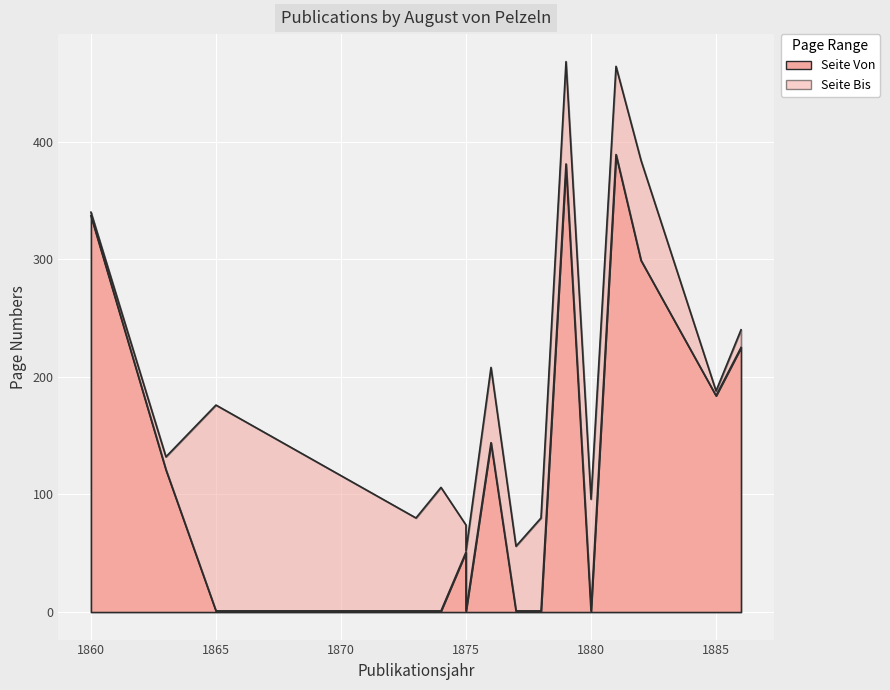

True or false: Seite Bis and Seite Von cross at least once.

False